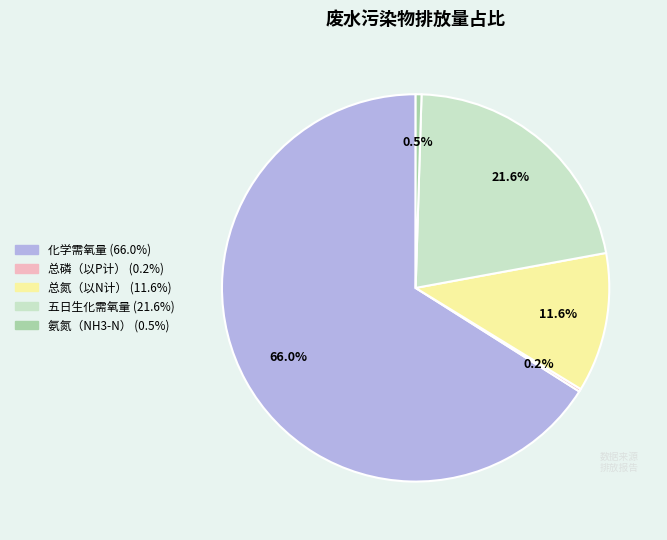

To the nearest percent, what is the difference between the largest and smallest slice percentages?

66%